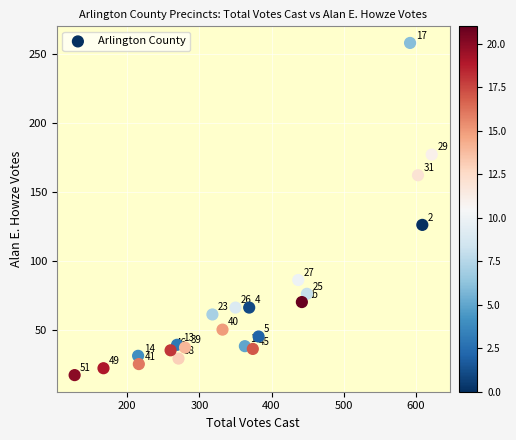

What is the range of X values (max minus min)?

495